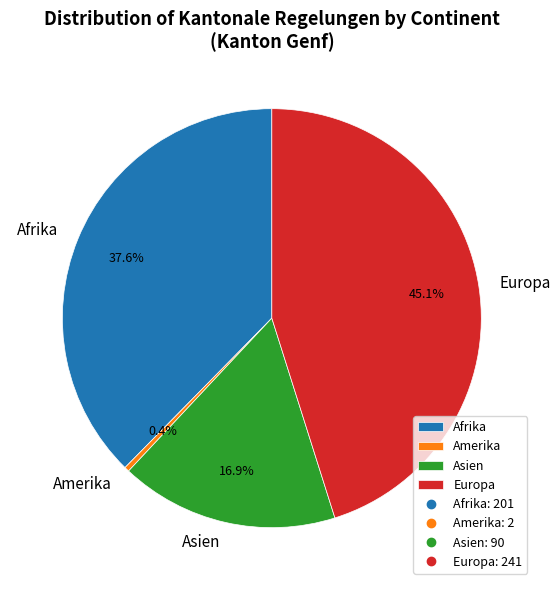

Which has a higher value, Asien or Afrika?

Afrika